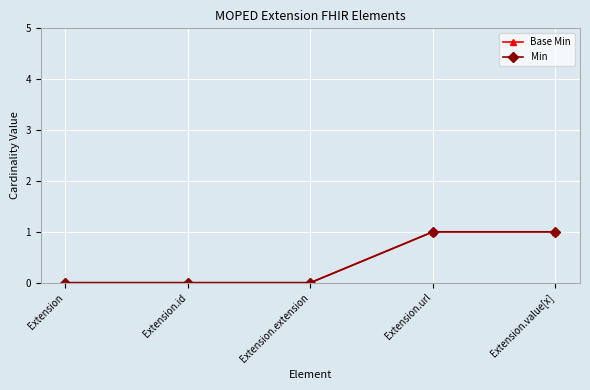

Is this an area chart (filled region under the line)?

No